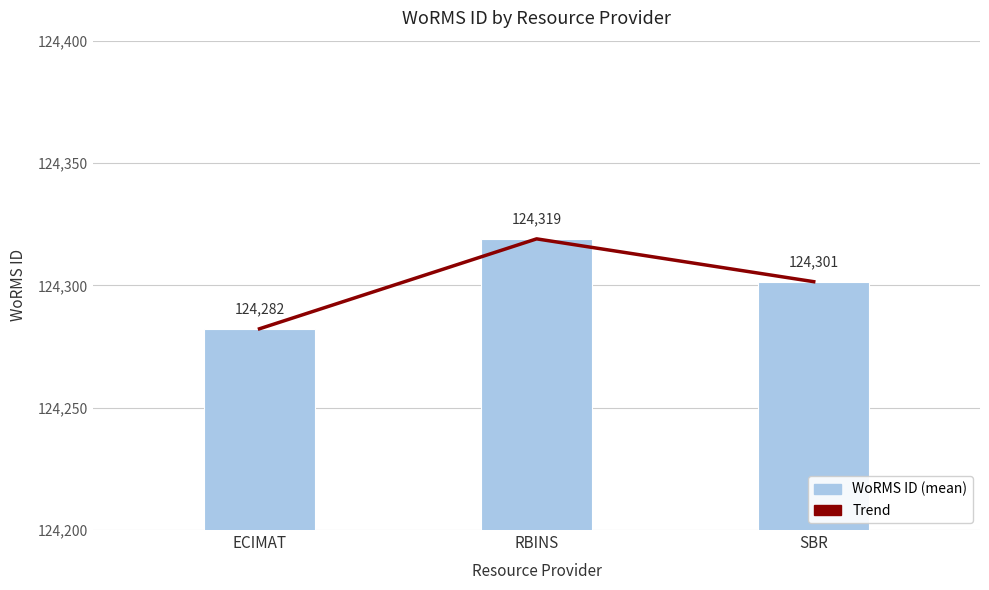

At which category is the sum across all series the highest?

RBINS